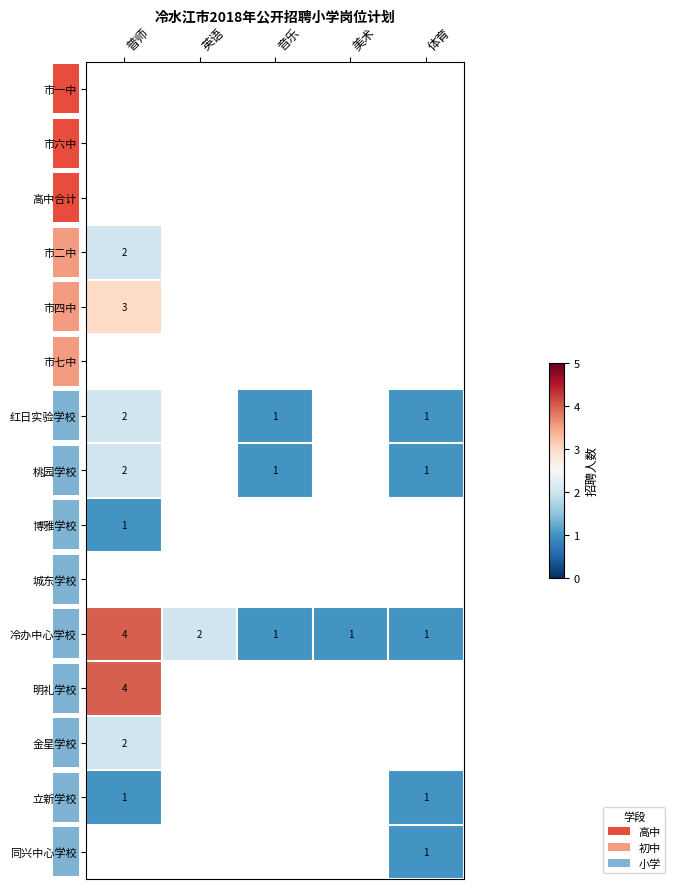

The 金星学校 series shows 1 at 普师. True or false?

False